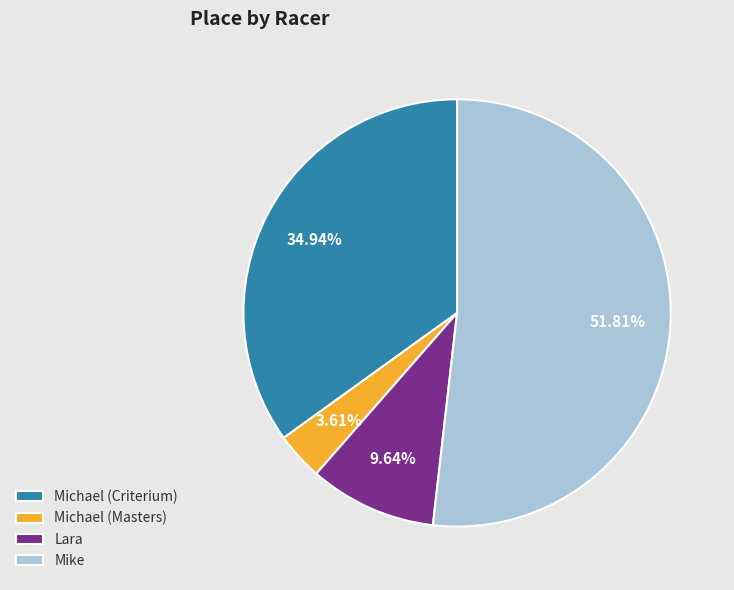

To the nearest percent, what portion does Lara represent?

10%